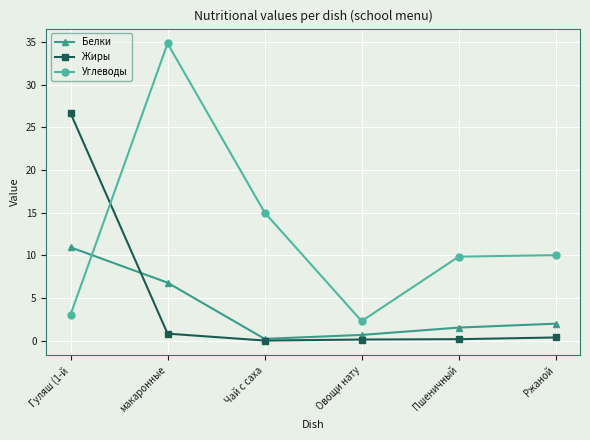

What is the label of the 2nd point from the left?

макаронные